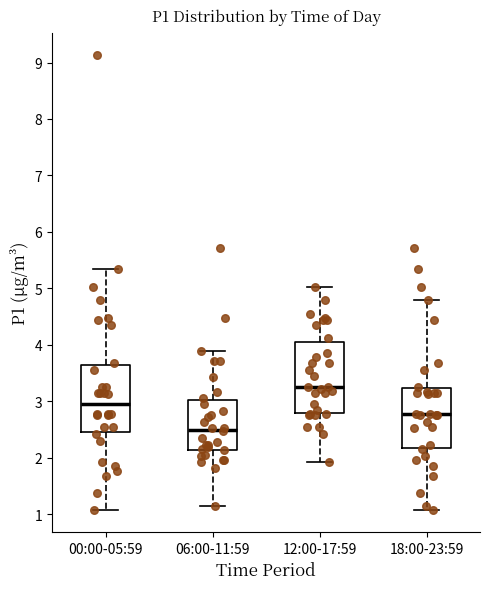

Which box's median line is the lowest?

06:00-11:59